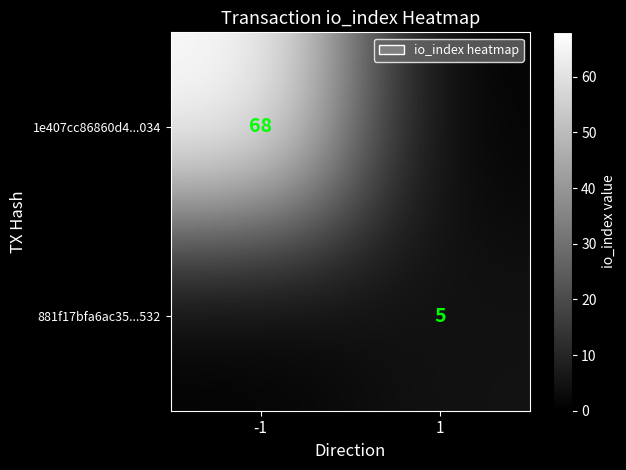

At which category does the chart reach its peak across all series?

-1